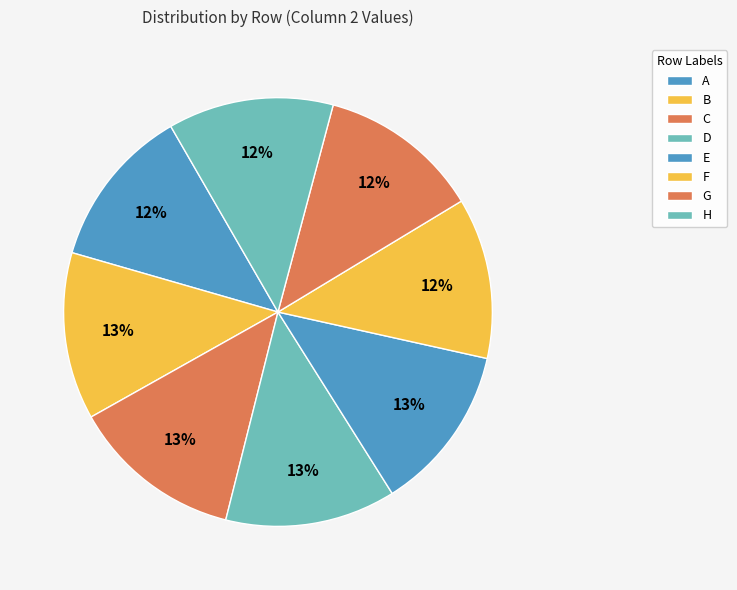

Is there a majority slice in this chart?

No